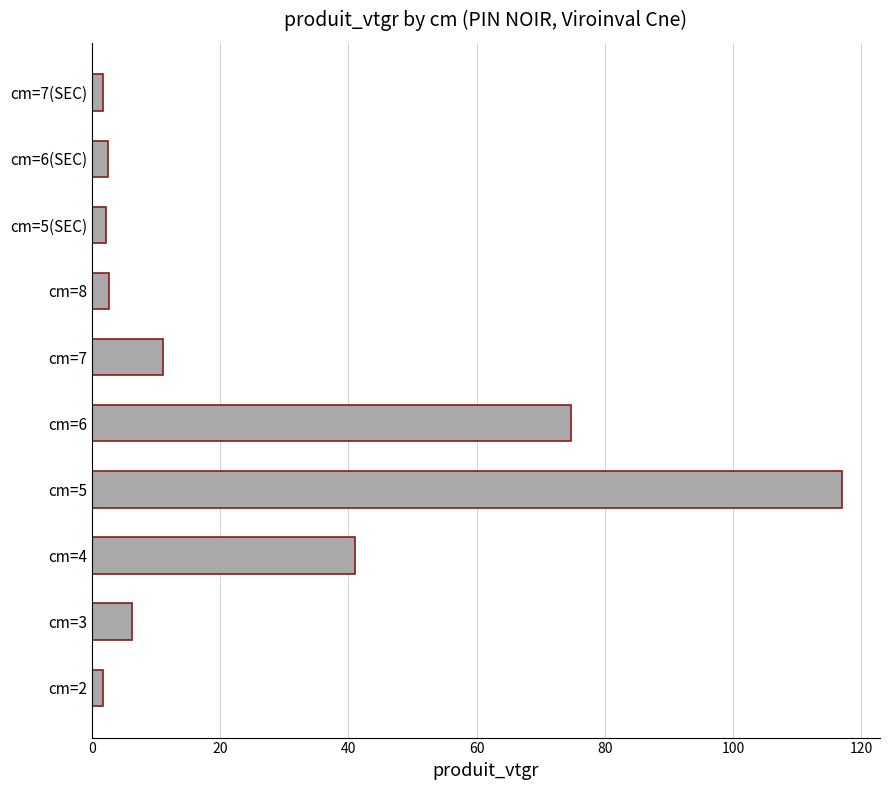

Count the number of data series in this chart.

1